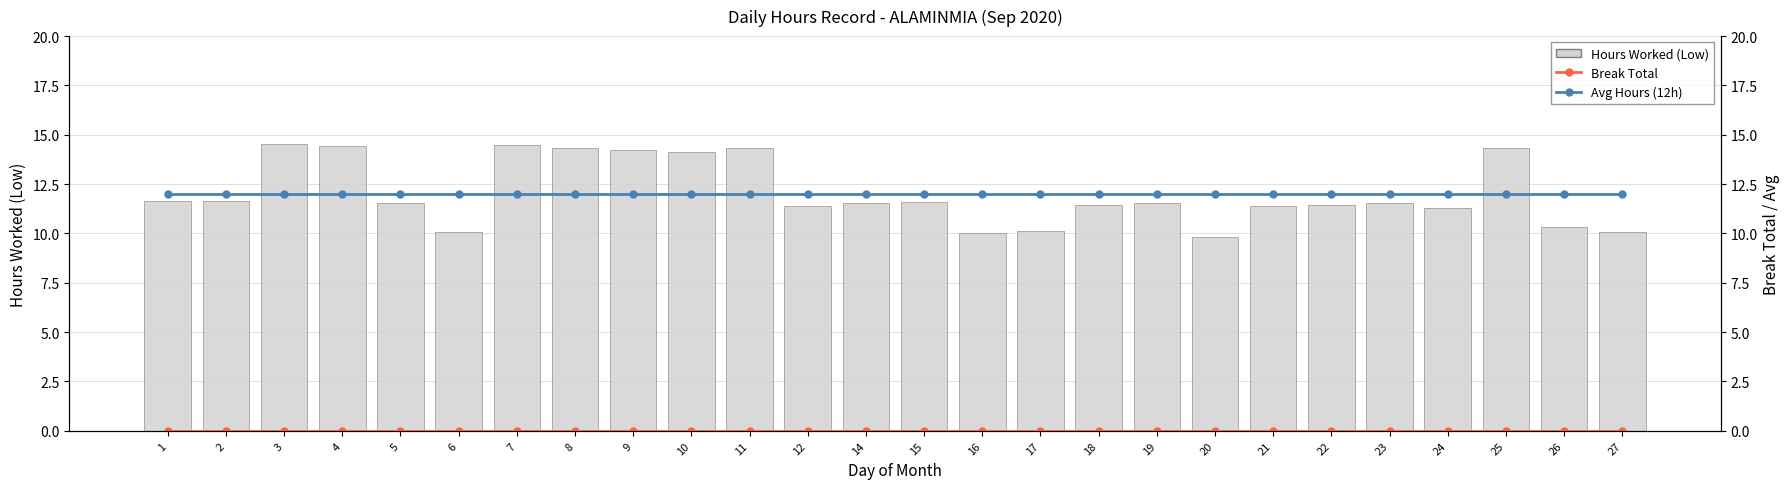

What is the sum of the Avg Hours (12h) values at 20 and 7?

24.0